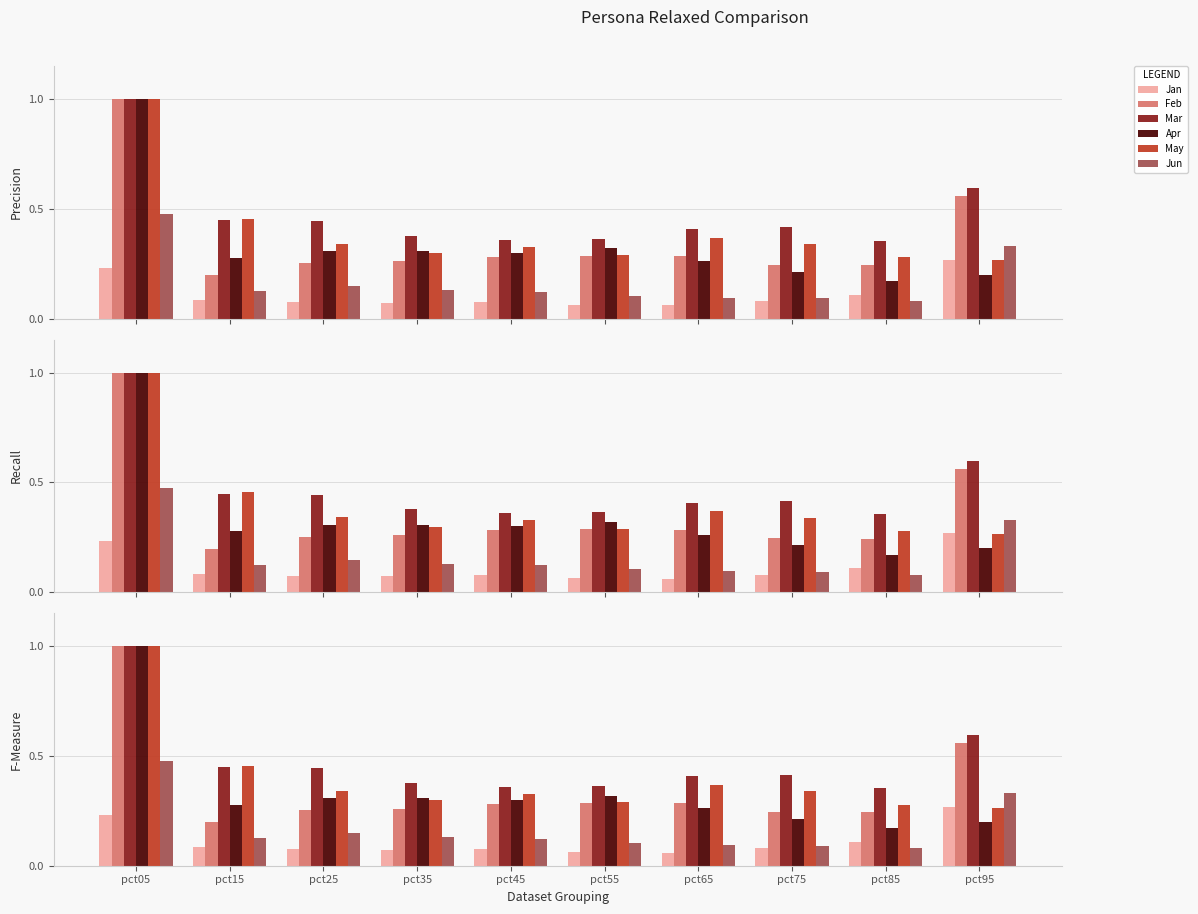

What is the sum of the Apr values at pct85 and pct75?

0.4